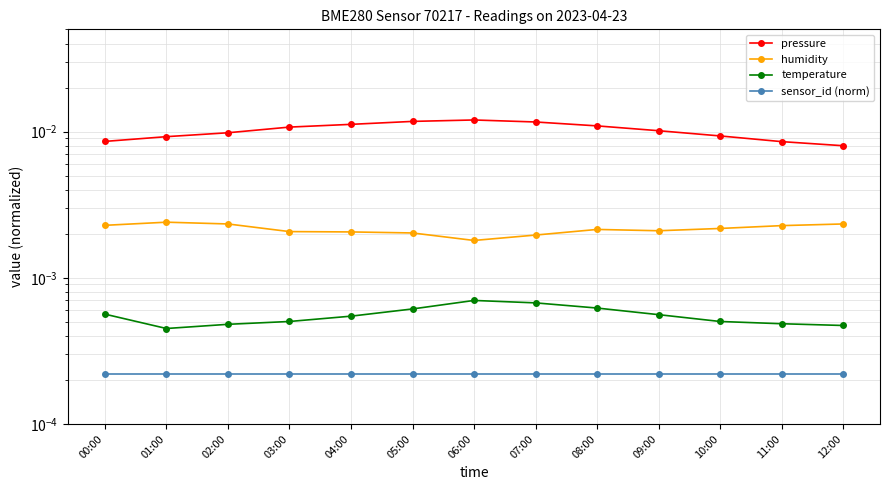

True or false: sensor_id (norm) and temperature intersect in this chart.

False